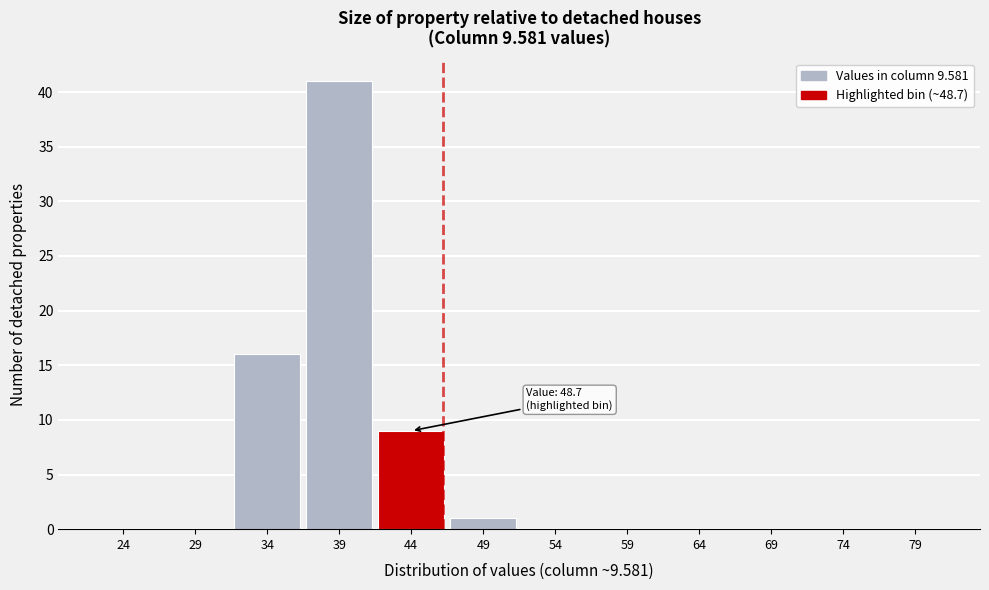

Reading left to right, what are all the values shown in this chart?

24=0	29=0	34=16	39=41	44=9	49=1	54=0	59=0	64=0	69=0	74=0	79=0